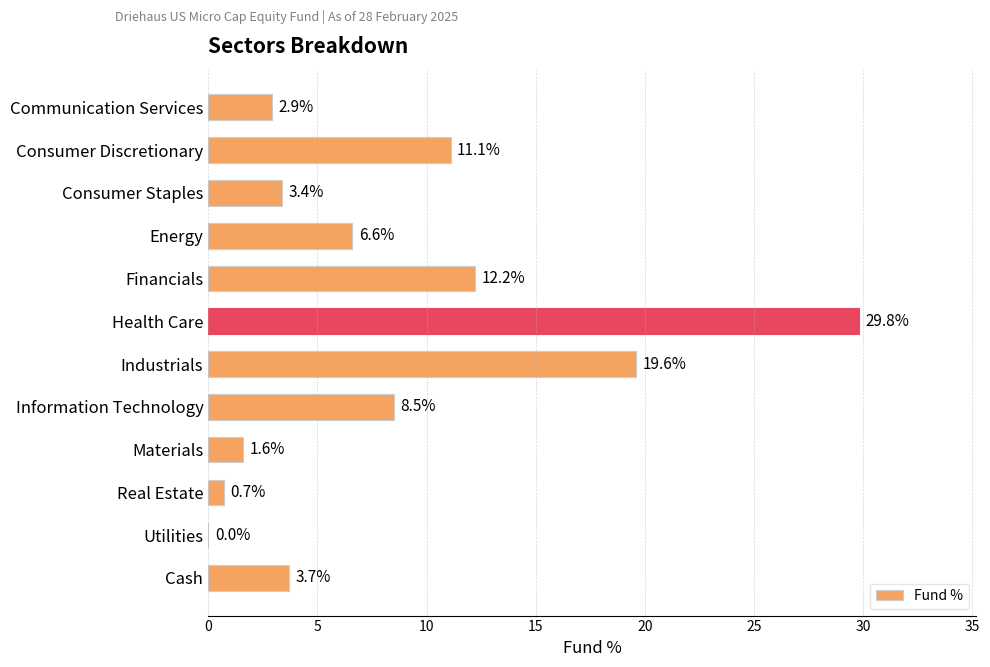

The chart shows a value of 17.4 at Utilities. True or false?

False